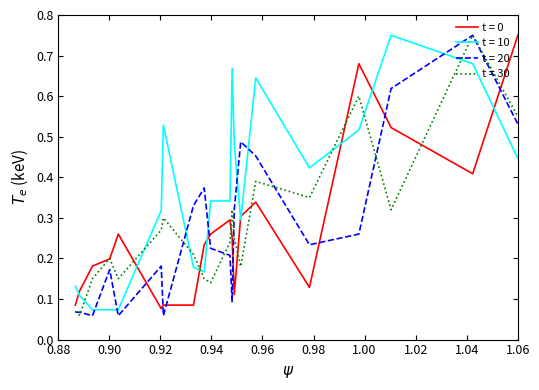

True or false: t = 10 and t = 30 cross at least once.

True